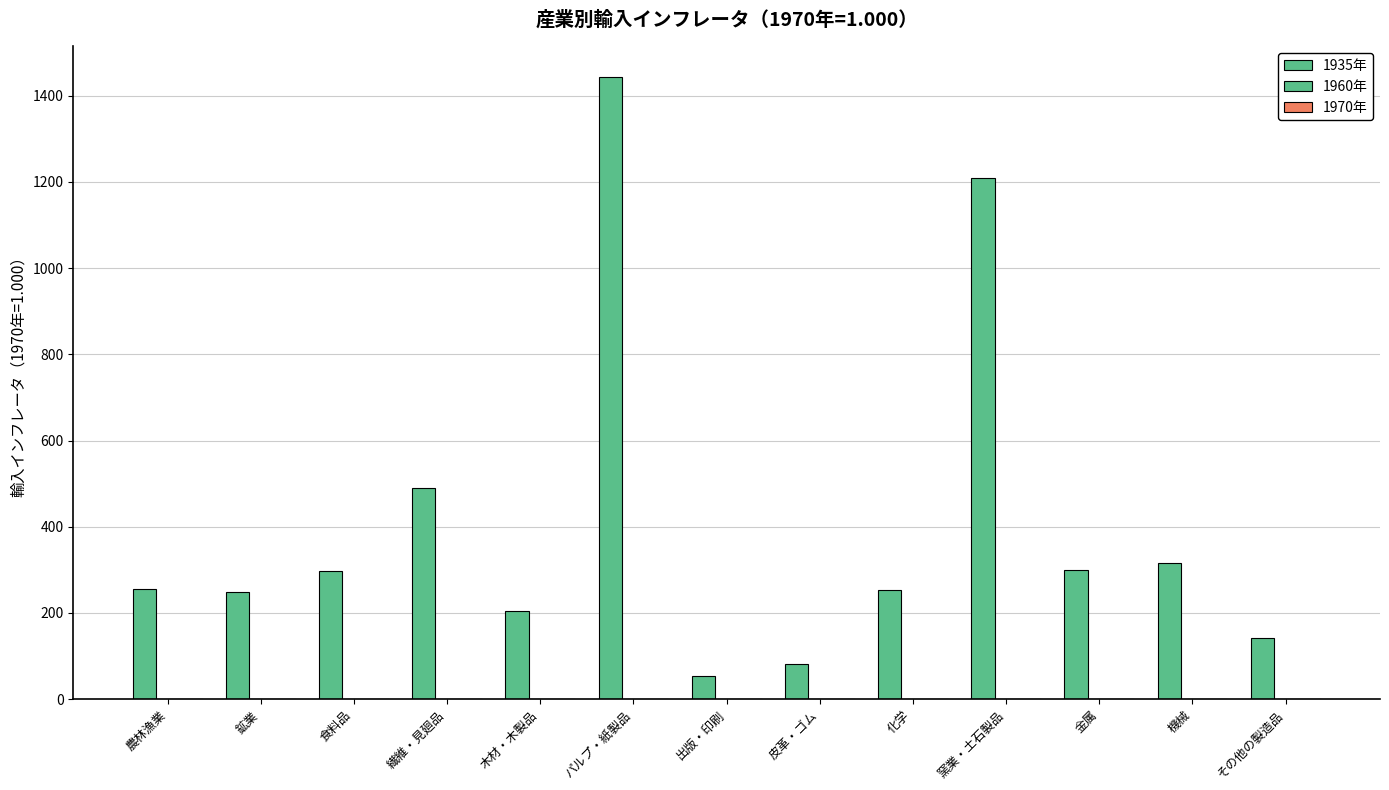

Are the bars grouped side by side (vs. stacked)?

Yes